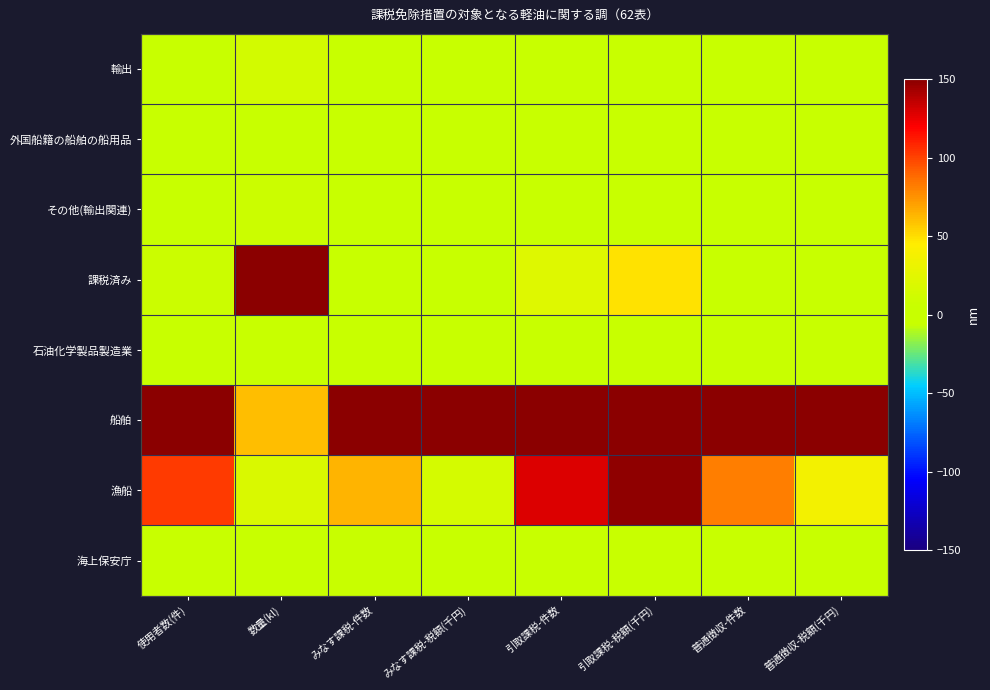

Reading left to right, what are all the values shown in this chart?

輸出: 使用者数(件)=0.3	数量(kl)=13.3	みなす課税-件数=0.0	みなす課税-税額(千円)=0.0	引取課税-件数=0.0	引取課税-税額(千円)=0.0	普通徴収-件数=0.0	普通徴収-税額(千円)=0.0
外国船籍の船舶の船用品: 使用者数(件)=0.3	数量(kl)=4.8	みなす課税-件数=0.0	みなす課税-税額(千円)=0.0	引取課税-件数=0.0	引取課税-税額(千円)=0.0	普通徴収-件数=0.0	普通徴収-税額(千円)=0.0
その他(輸出関連): 使用者数(件)=0.0	数量(kl)=8.6	みなす課税-件数=0.0	みなす課税-税額(千円)=0.0	引取課税-件数=0.0	引取課税-税額(千円)=0.0	普通徴収-件数=0.0	普通徴収-税額(千円)=0.0
課税済み: 使用者数(件)=8.9	数量(kl)=150.0	みなす課税-件数=0.0	みなす課税-税額(千円)=0.0	引取課税-件数=21.4	引取課税-税額(千円)=49.1	普通徴収-件数=0.0	普通徴収-税額(千円)=0.0
石油化学製品製造業: 使用者数(件)=0.0	数量(kl)=0.2	みなす課税-件数=0.0	みなす課税-税額(千円)=0.0	引取課税-件数=0.0	引取課税-税額(千円)=0.0	普通徴収-件数=0.0	普通徴収-税額(千円)=0.0
船舶: 使用者数(件)=150.0	数量(kl)=60.8	みなす課税-件数=150.0	みなす課税-税額(千円)=150.0	引取課税-件数=150.0	引取課税-税額(千円)=150.0	普通徴収-件数=150.0	普通徴収-税額(千円)=150.0
漁船: 使用者数(件)=103.0	数量(kl)=18.3	みなす課税-件数=64.4	みなす課税-税額(千円)=14.3	引取課税-件数=128.6	引取課税-税額(千円)=147.7	普通徴収-件数=81.4	普通徴収-税額(千円)=36.9
海上保安庁: 使用者数(件)=0.2	数量(kl)=1.8	みなす課税-件数=6.8	みなす課税-税額(千円)=1.9	引取課税-件数=0.0	引取課税-税額(千円)=0.0	普通徴収-件数=0.0	普通徴収-税額(千円)=0.0